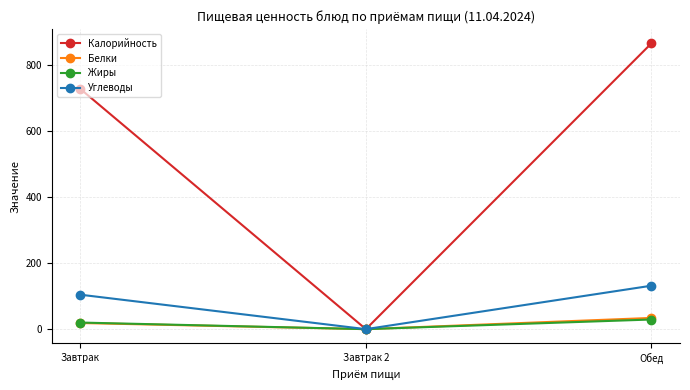

What is the difference between the highest and lowest values at Завтрак?

709.3